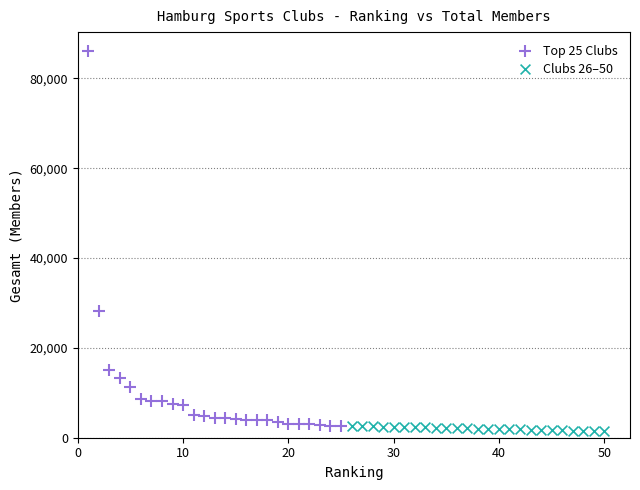

What are all the series names shown in the legend?

Top 25 Clubs, Clubs 26–50